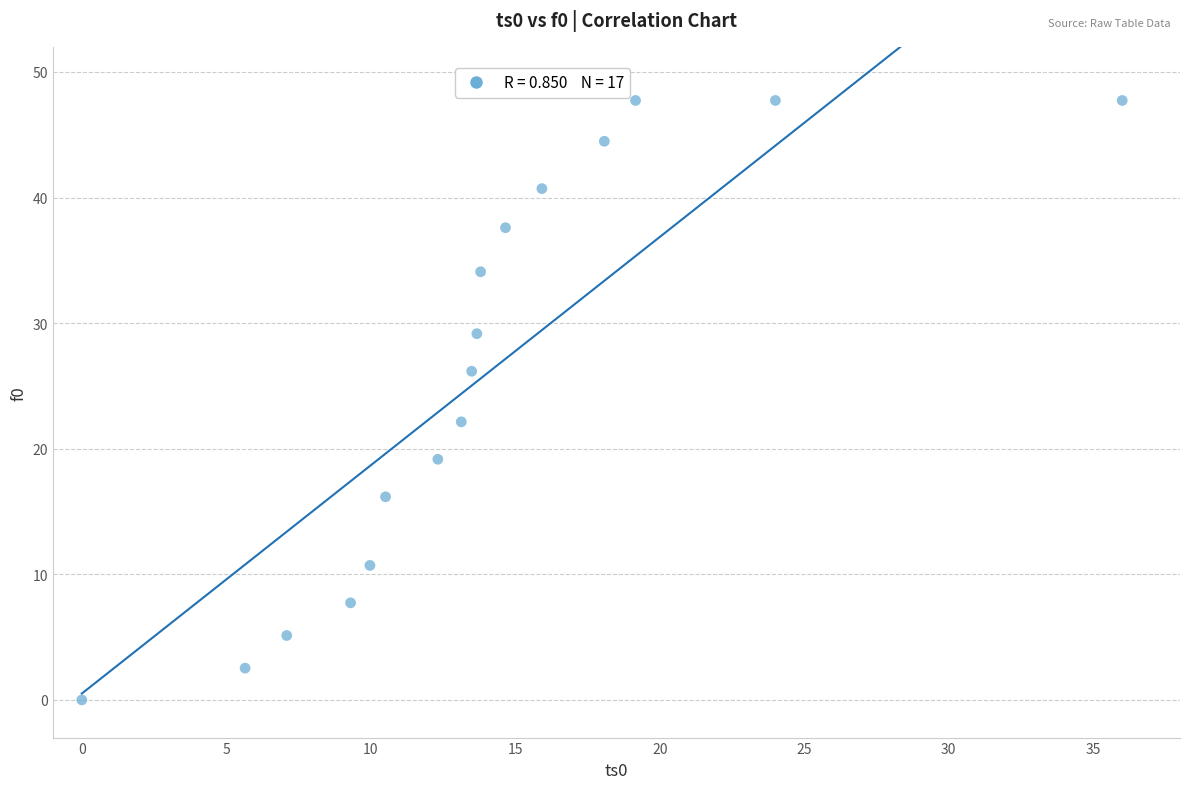

What Y value in the scatter plot is closest to 23?

22.1